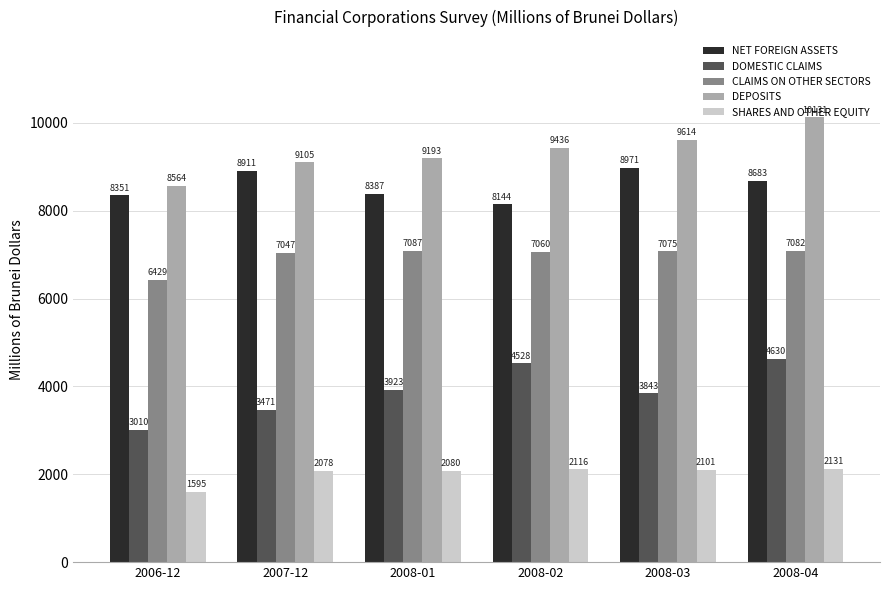

What is the difference between the maximum and minimum values in the SHARES AND OTHER EQUITY series?

536.0